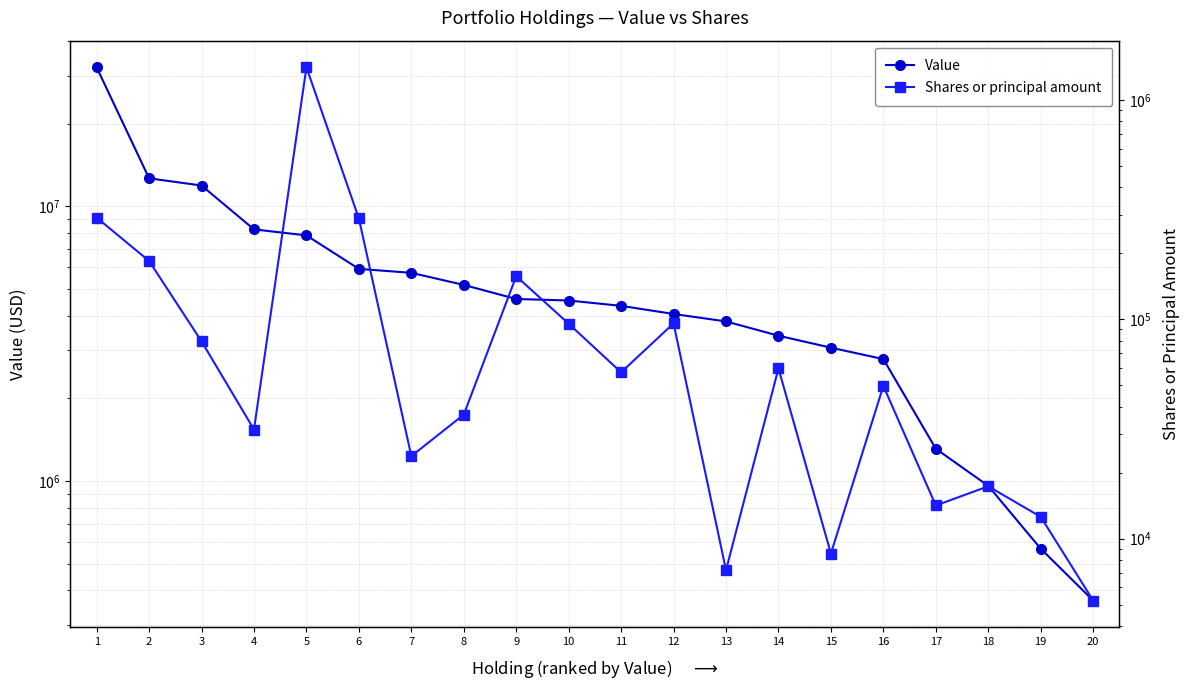

Which has a higher value, 6 or 2?

2